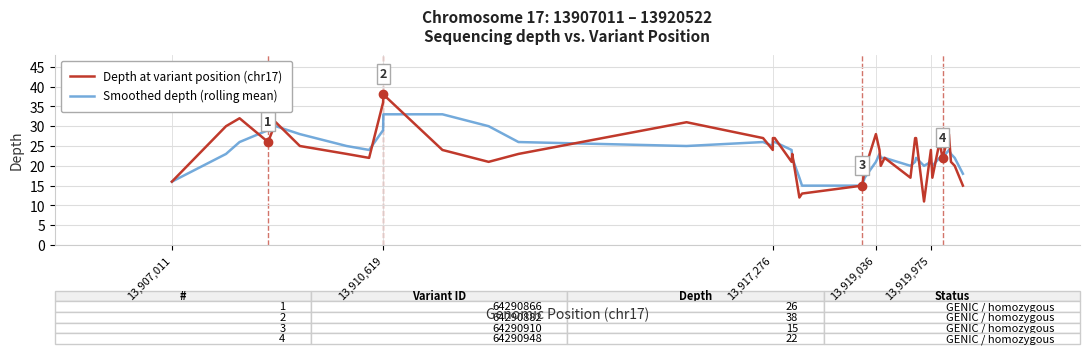

Which series has the widest spread of values?

Depth at variant position (chr17)